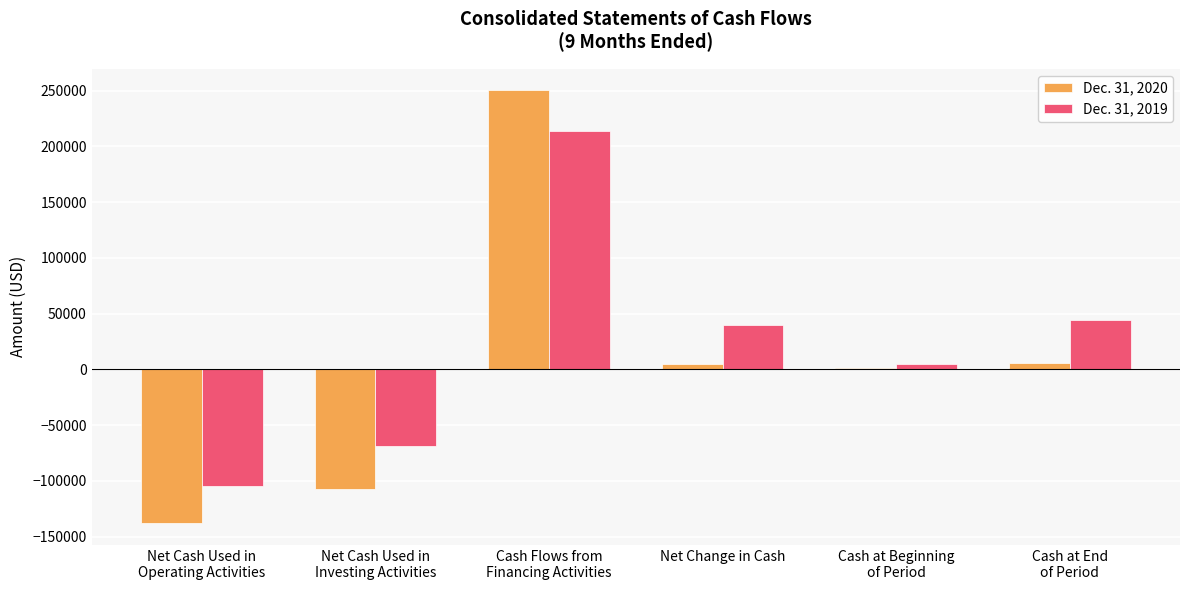

Which series has the largest total across all categories?

Dec. 31, 2019